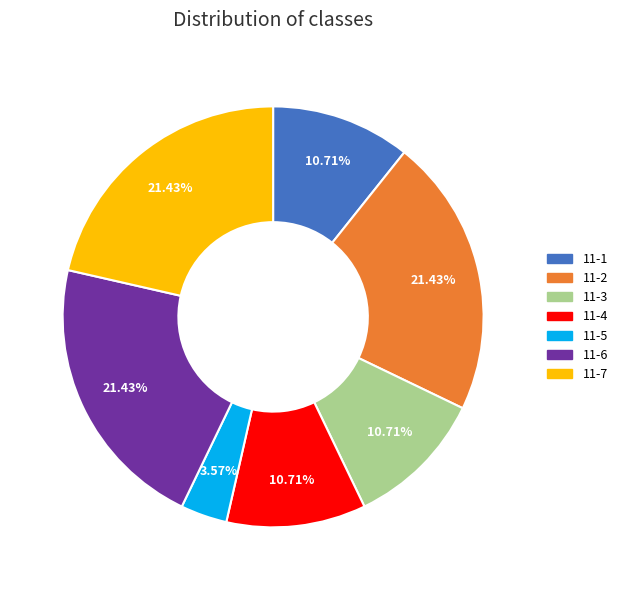

Is the sum of 11-7 and 11-3 greater than half?

No